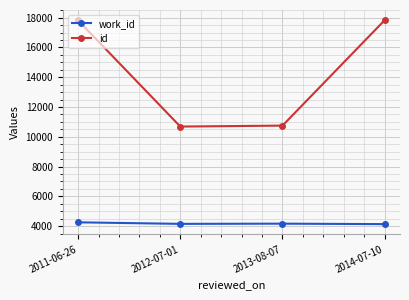

What position from the right is 2013-08-07?

2